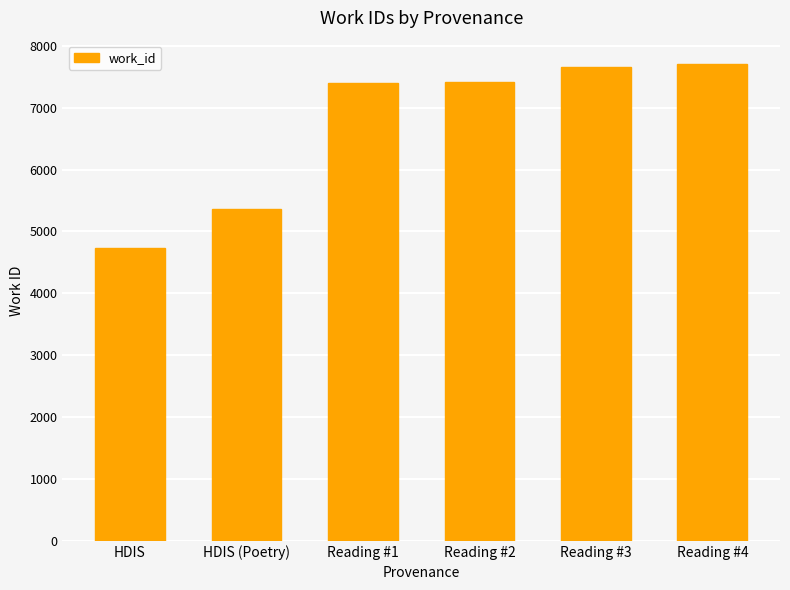

True or false: the data shows 1389 at HDIS (Poetry).

False